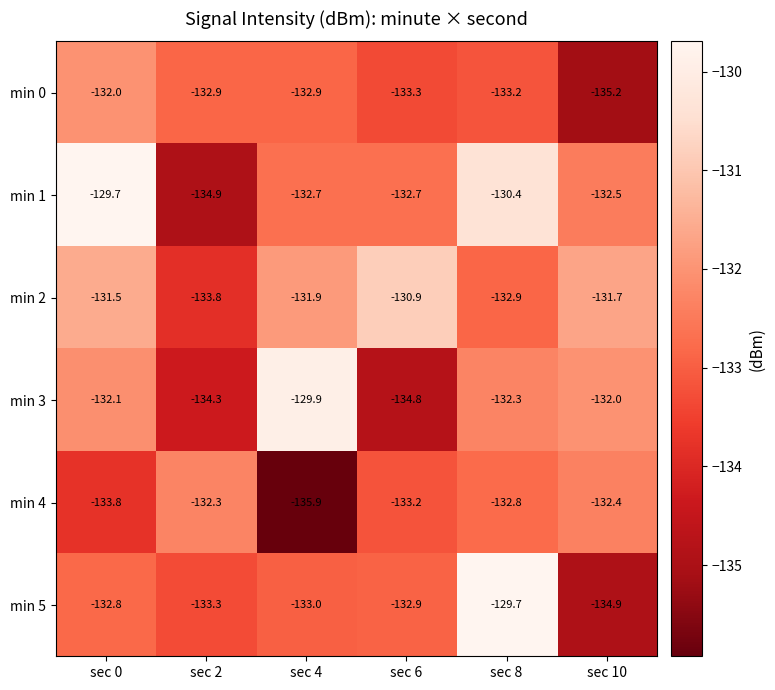

How many values in the min 1 series are below -132?

4